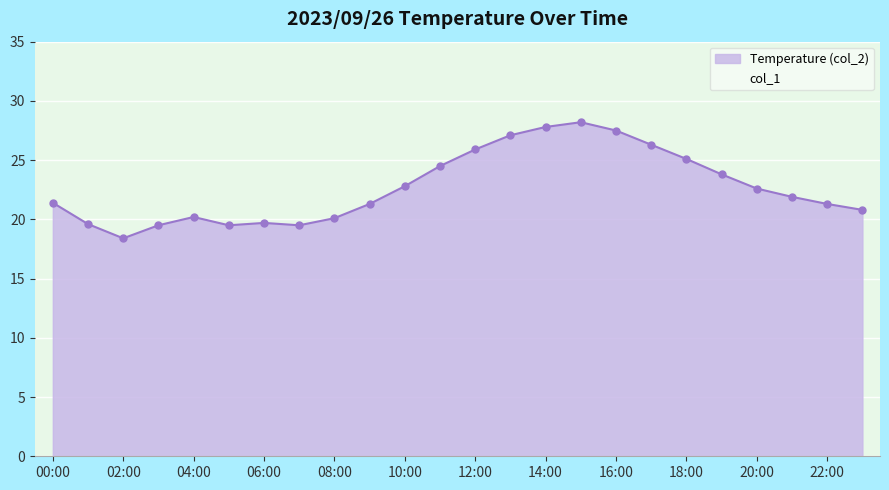

The chart shows a value of 37.0 at 11:00. True or false?

False